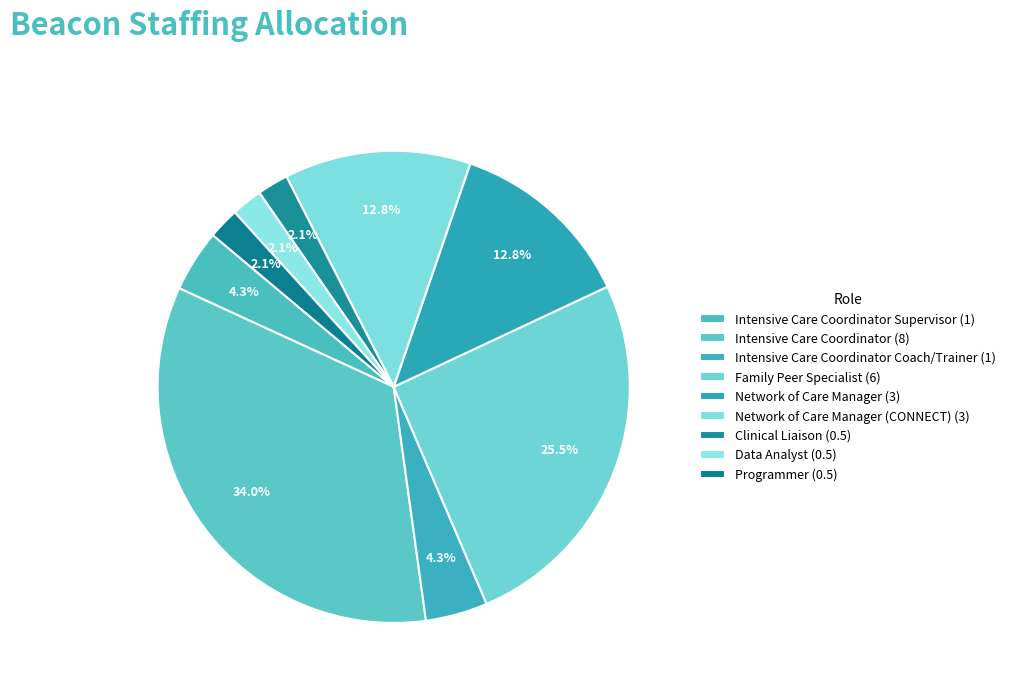

Which slice is the largest?

Intensive Care Coordinator